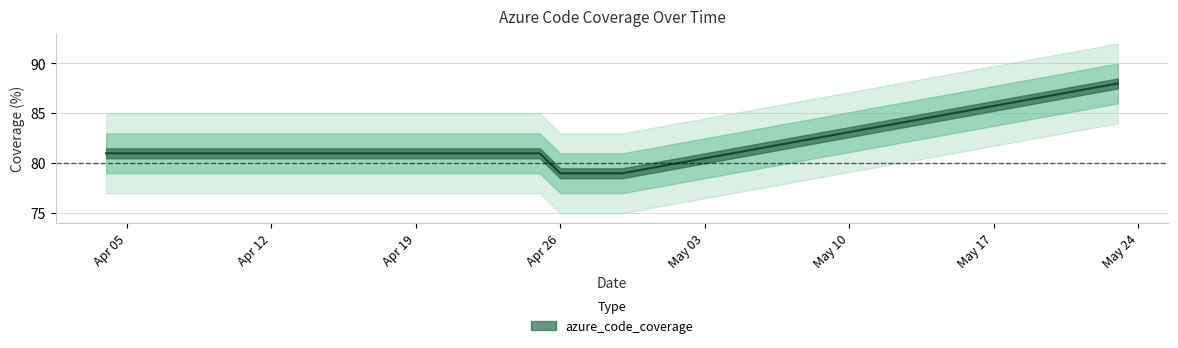

How many categories are shown in the chart?

7